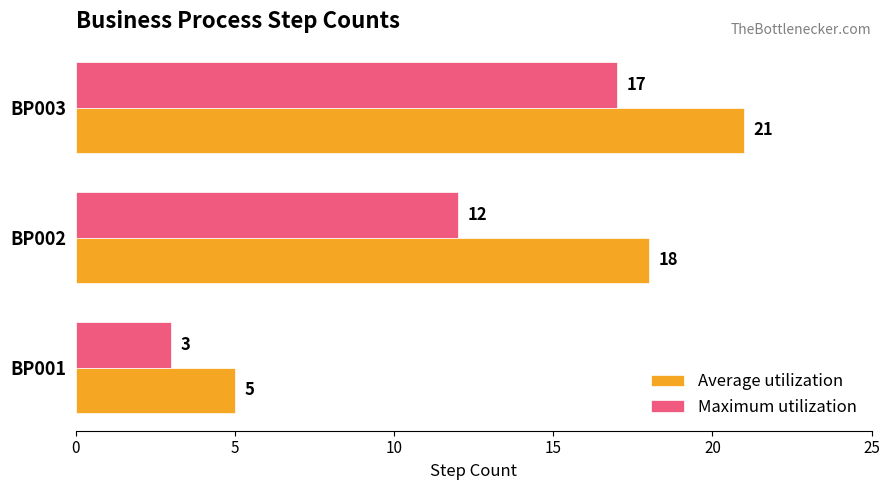

Is it true that Average utilization equals 18 at BP002?

True